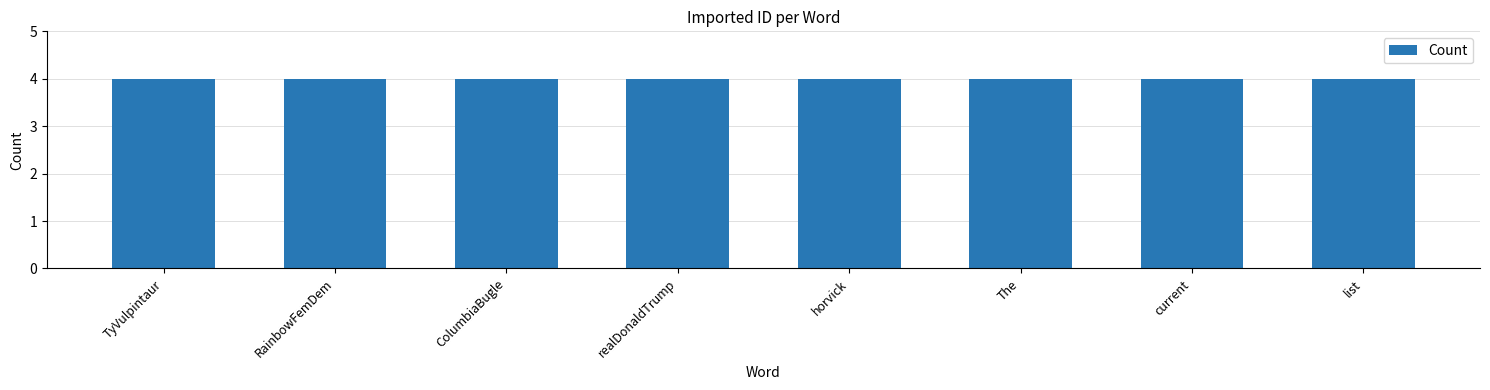

What position from the right is TyVulpintaur?

8